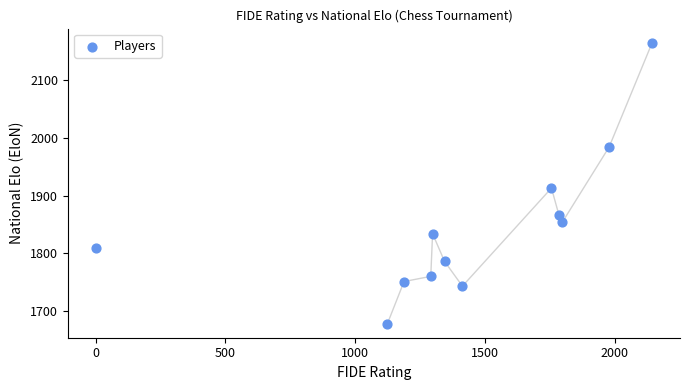

What Y value in the scatter plot is closest to 1921?

1913